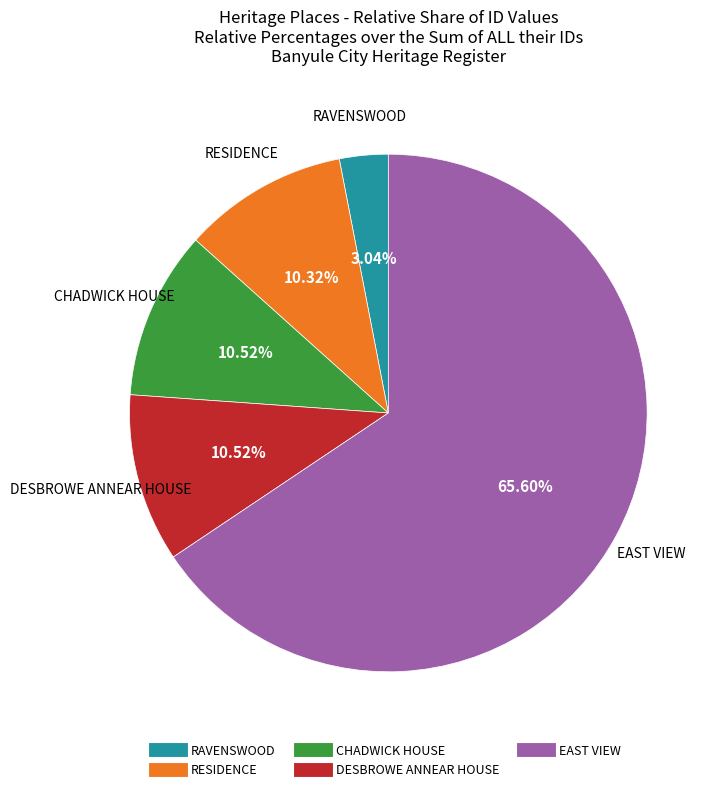

Which has a higher value, RAVENSWOOD or RESIDENCE?

RESIDENCE